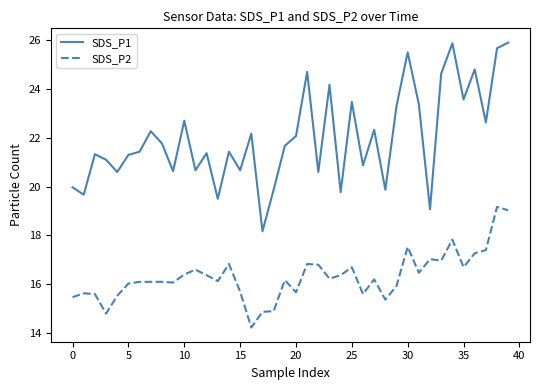

True or false: SDS_P2 and SDS_P1 intersect in this chart.

False